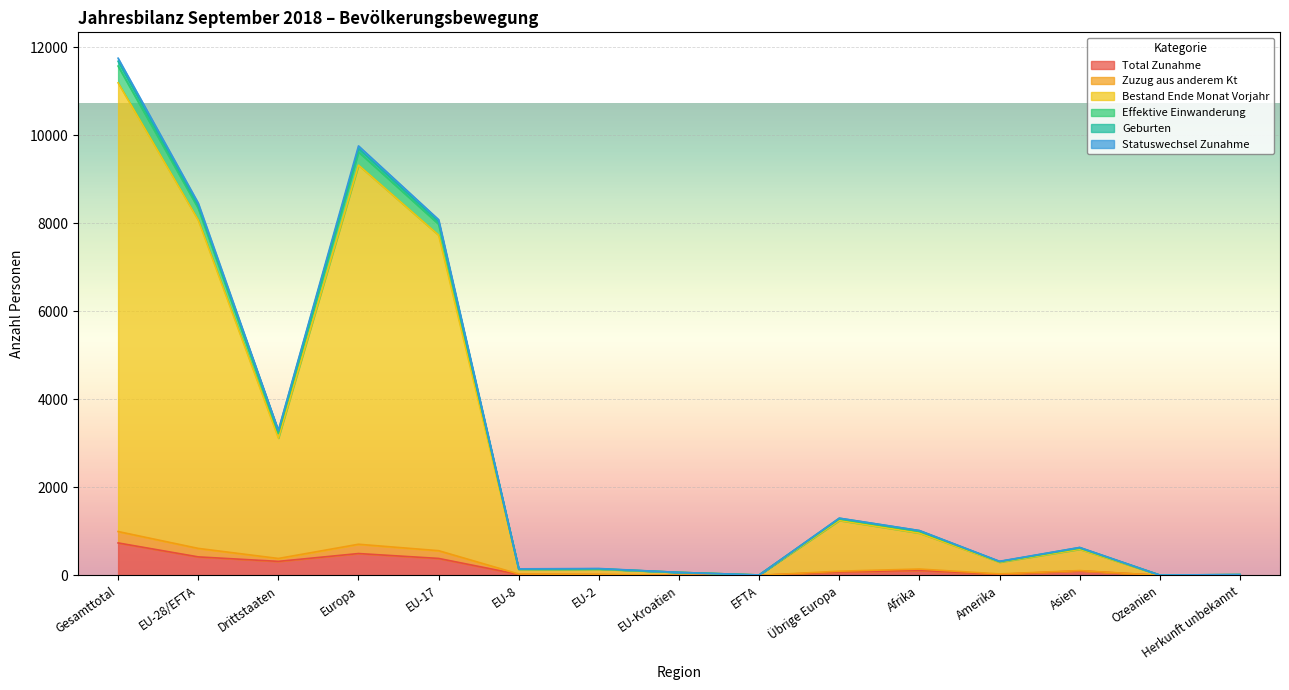

What are all the series names shown in the legend?

Total Zunahme, Zuzug aus anderem Kt, Bestand Ende Monat Vorjahr, Effektive Einwanderung, Geburten, Statuswechsel Zunahme